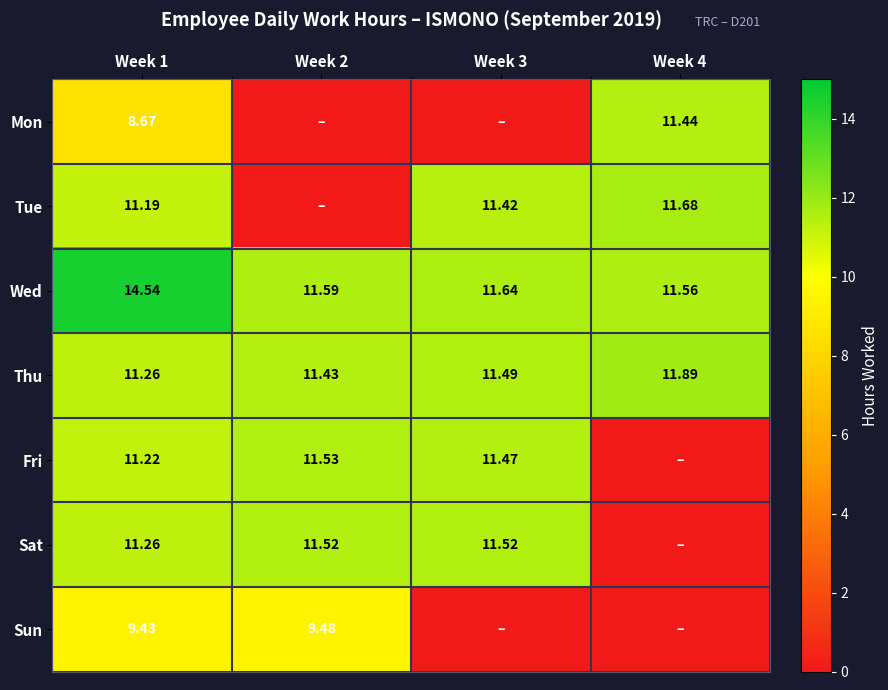

Which has a higher value, Week 2 or Week 3?

Week 2